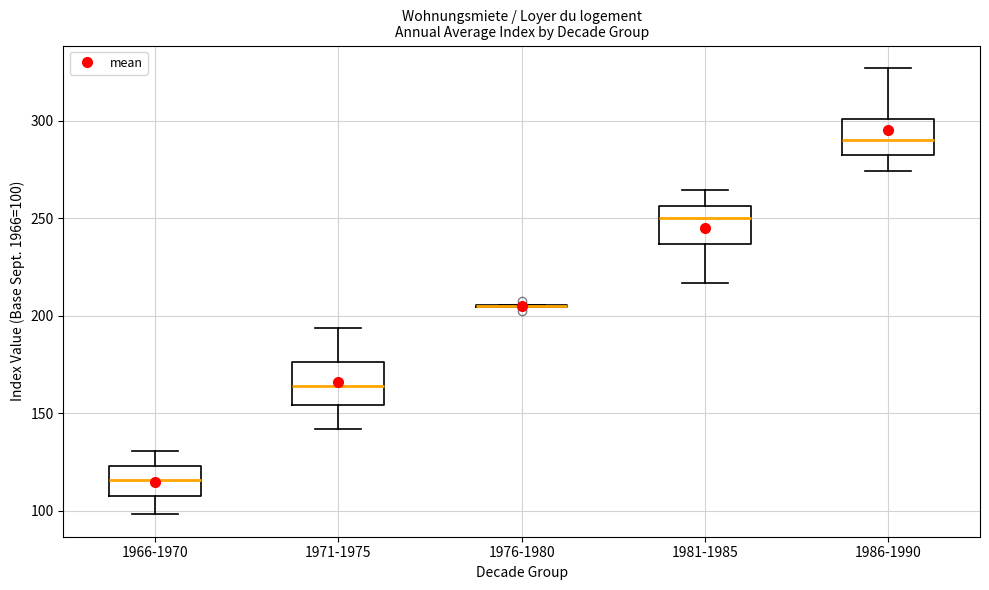

Where is the upper edge of the box for 1981-1985 on the y-axis? The values are not printed on the chart, so give them approximately, as read against the axis.

255